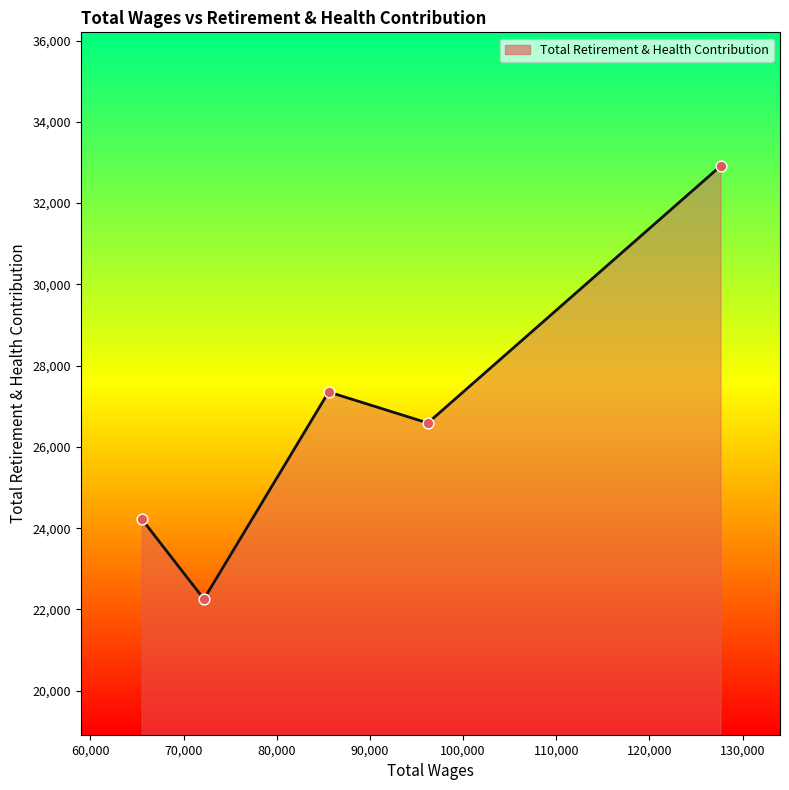

What is the difference between the maximum and minimum values?

10658